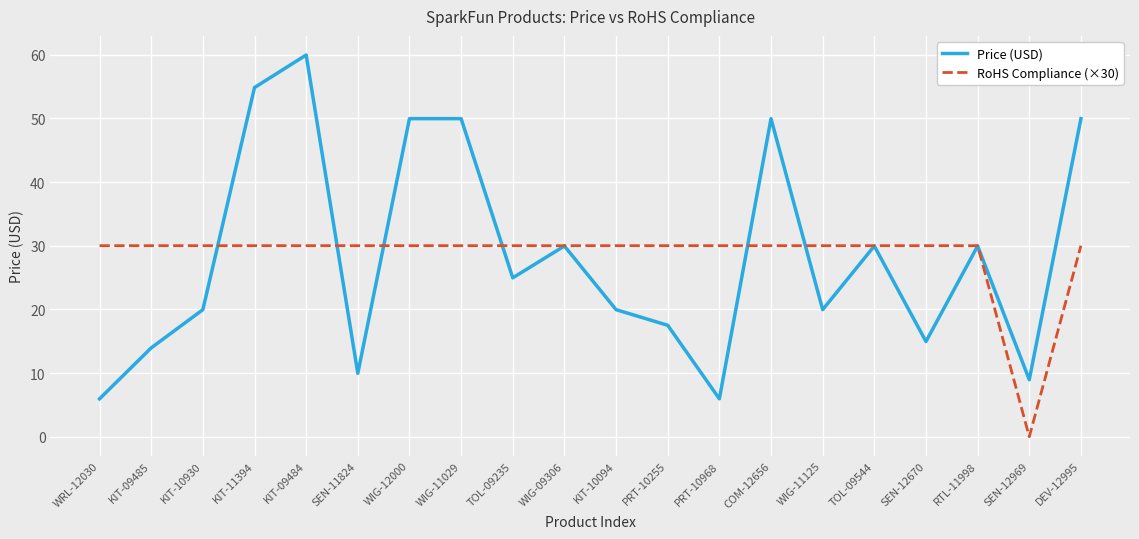

Where is the first local minimum for Price (USD)?

SEN-11824